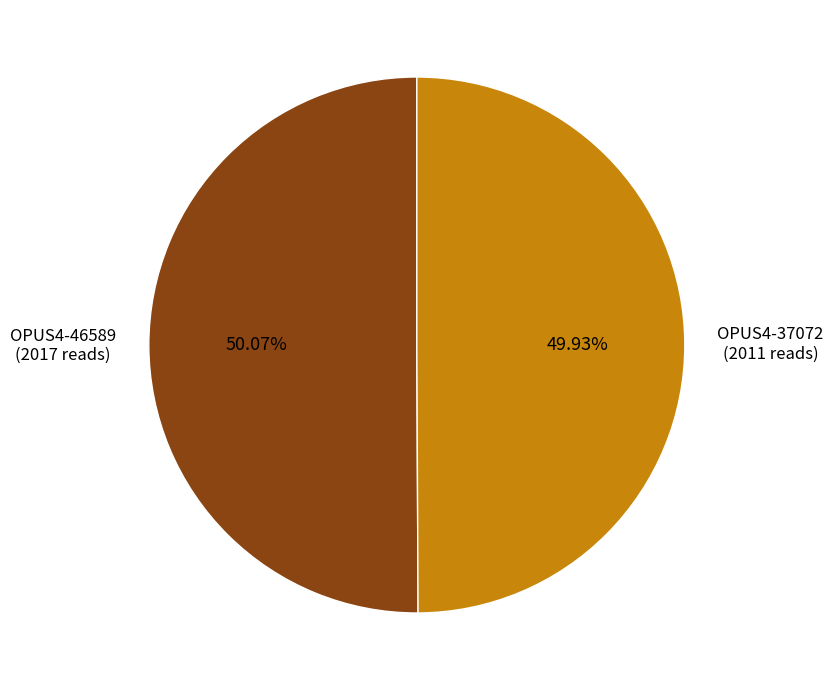

Is there any slice that represents more than half of the pie?

Yes